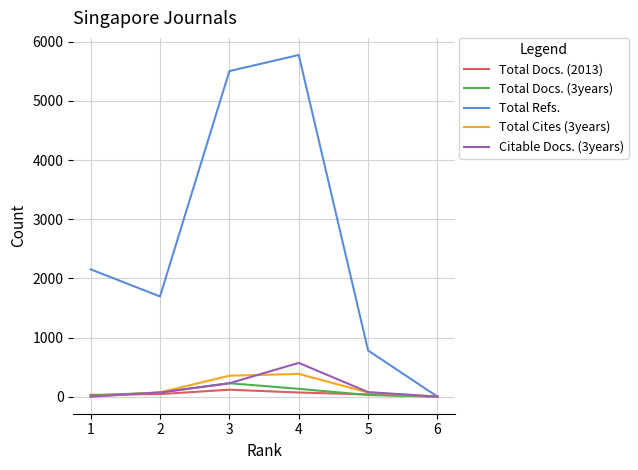

How many values in the Total Refs. series are below 2153?

3